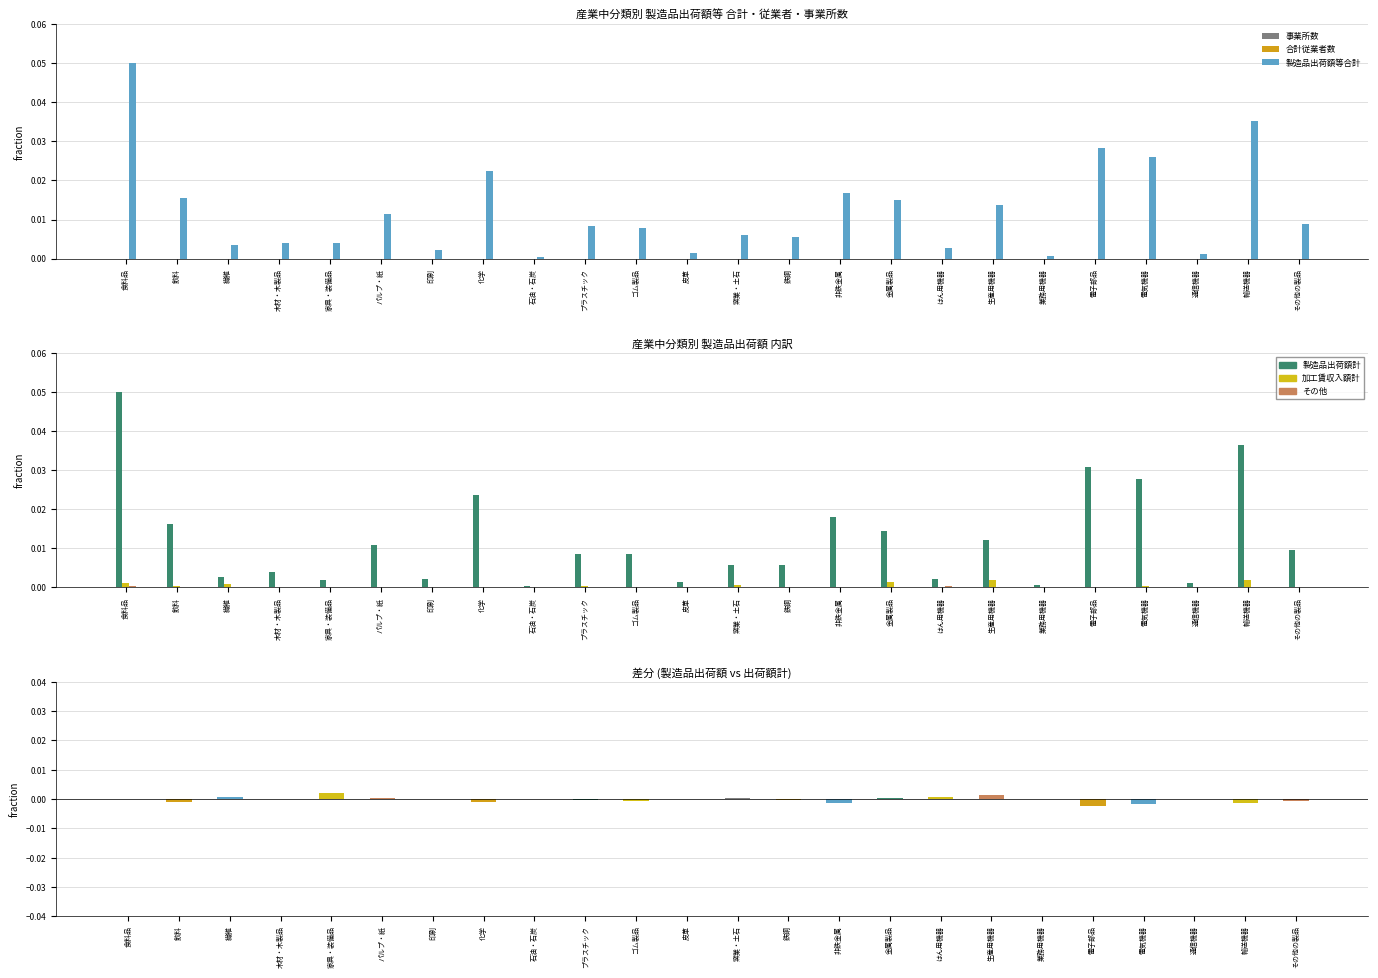

At which label does 事業所数 reach its minimum?

業務用機器